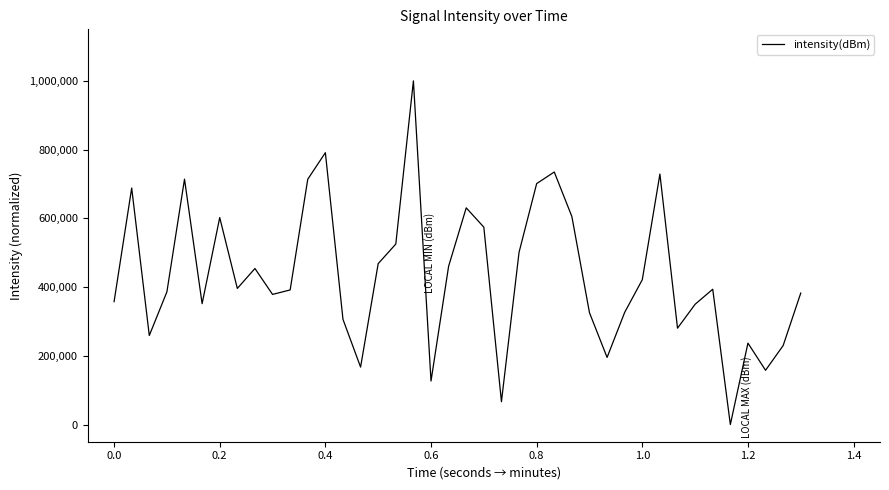

What is the maximum value shown in the chart?

1000000.0